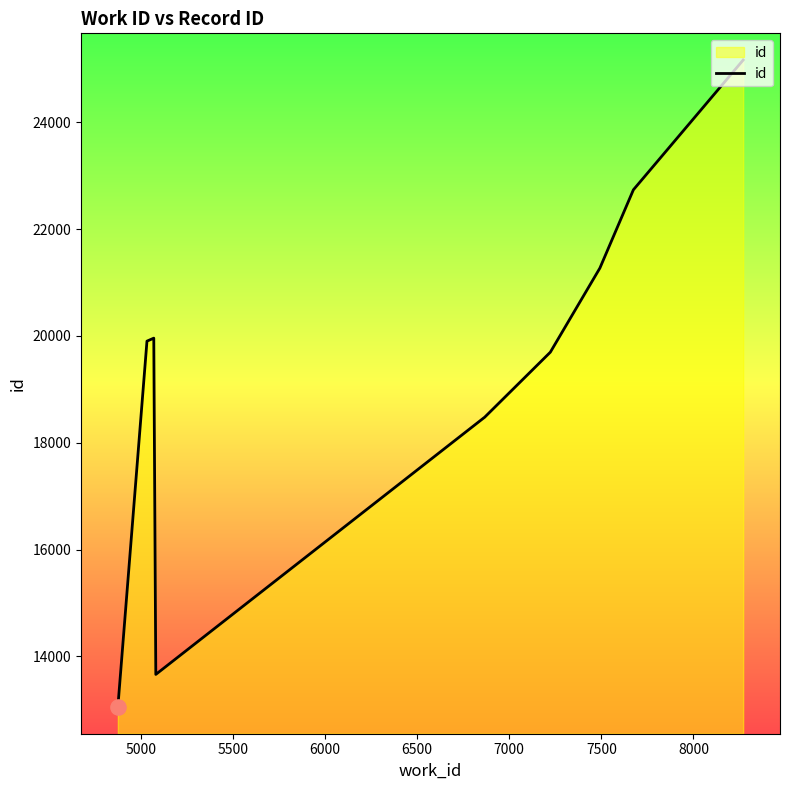

What is the difference between the maximum and minimum values?

12111